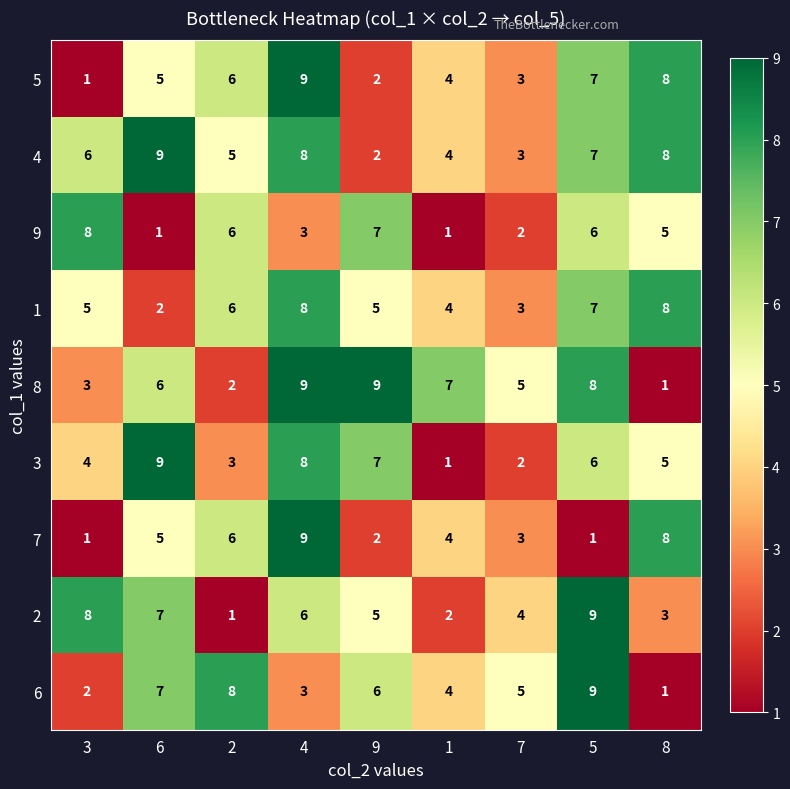

What is the difference between the 8 values at 9 and 2?

7